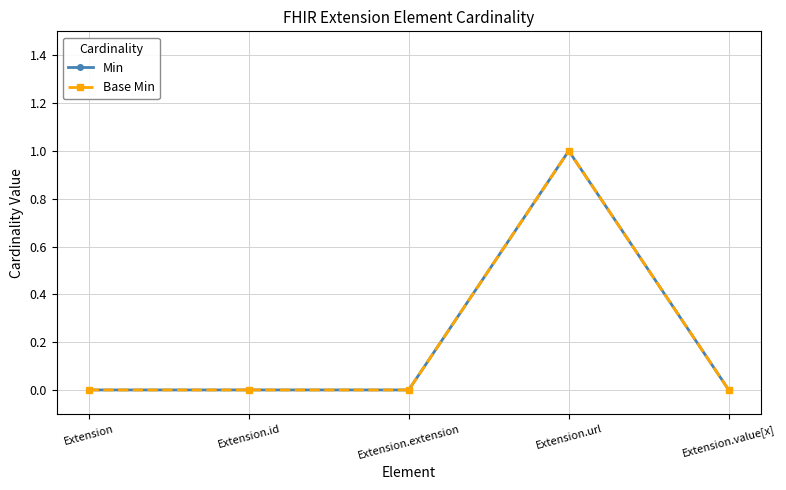

Does the chart have visible grid lines?

Yes